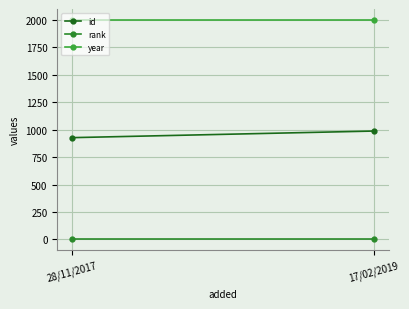

How many lines are shown in the chart?

3